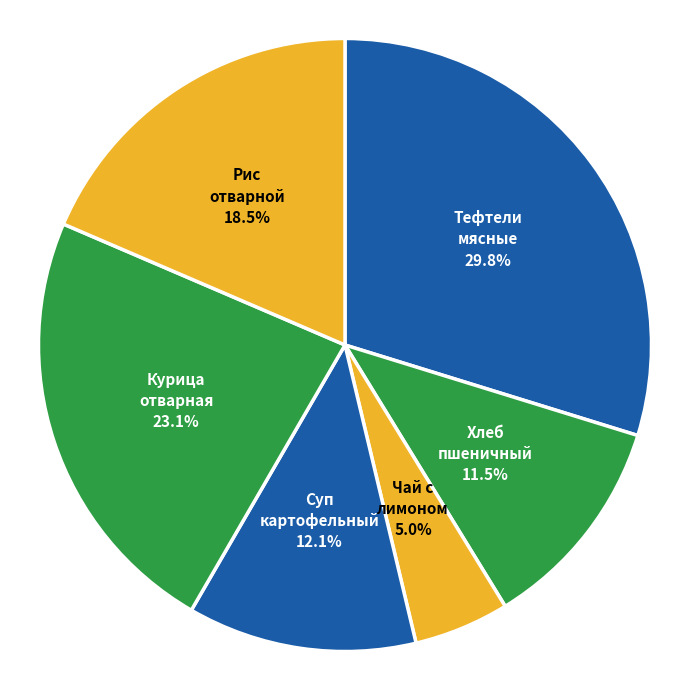

Does any single category account for the majority?

No